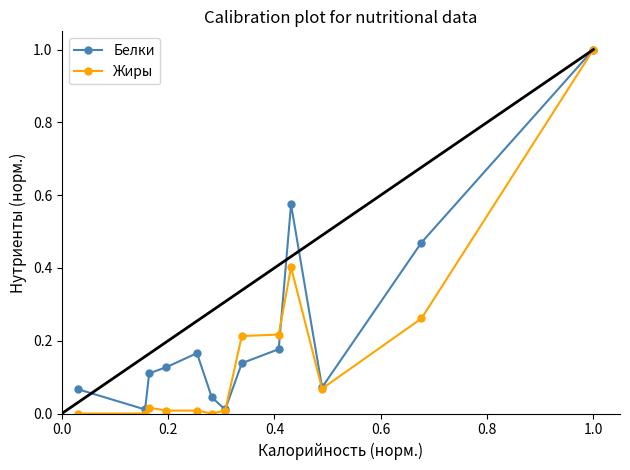

Which series has the largest total across all categories?

Белки